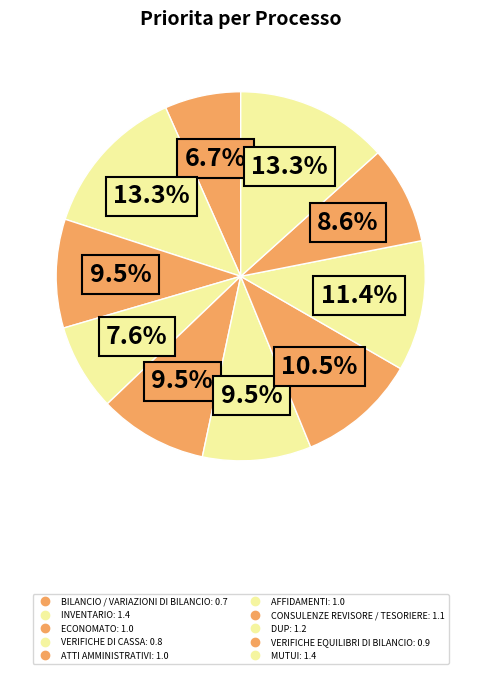

To the nearest percent, what is the difference between the VERIFICHE DI CASSA and ECONOMATO slice percentages?

2%